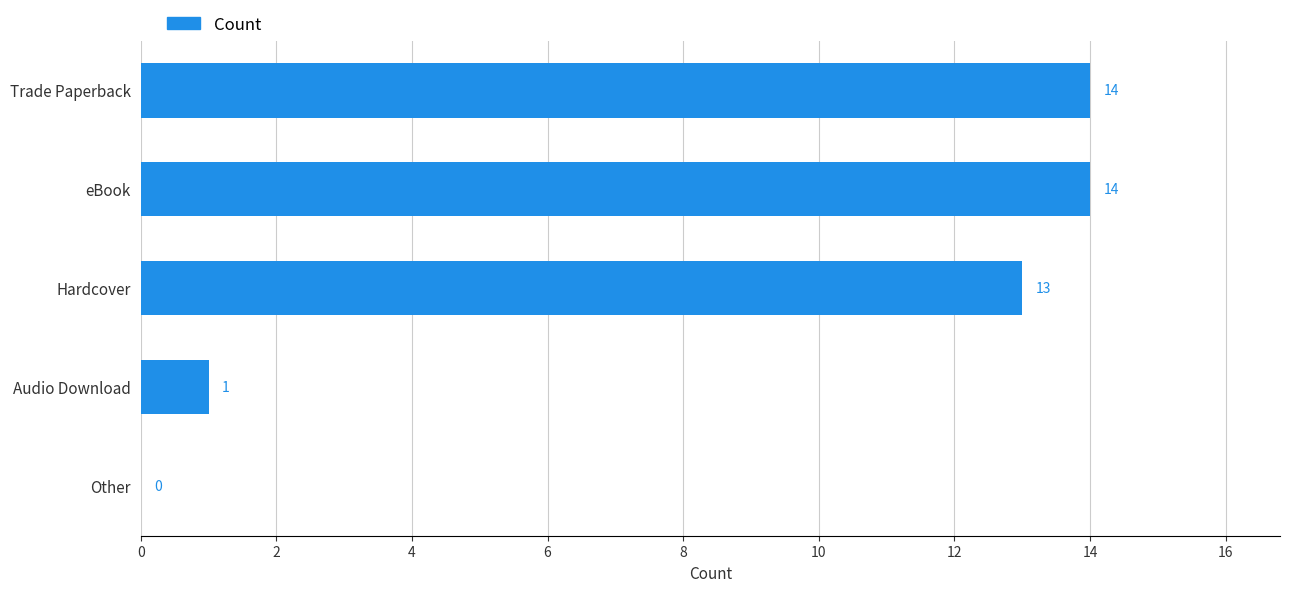

What is the sum of all values?

42